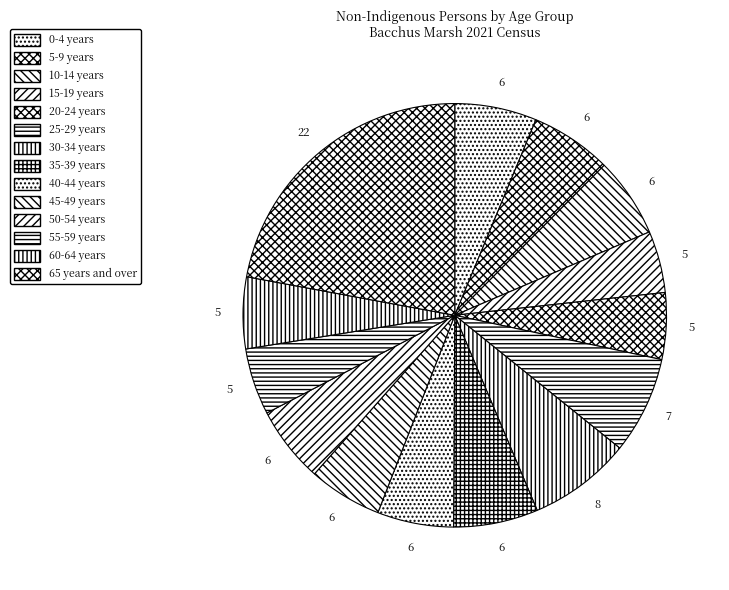

What is the largest slice in the pie chart?

65 years and over